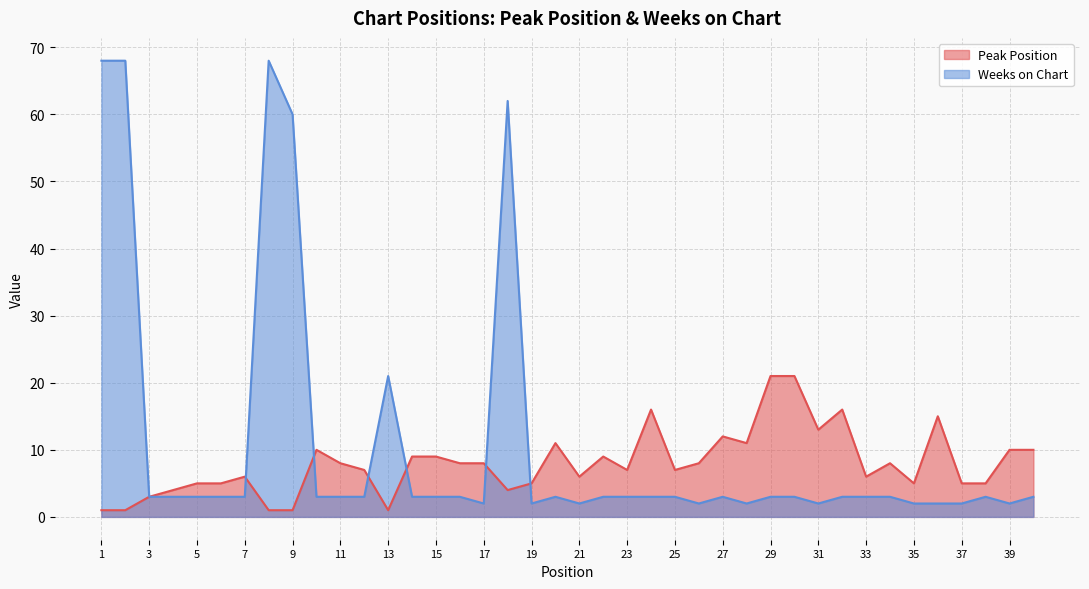

Which label corresponds to the largest value in the chart?

1